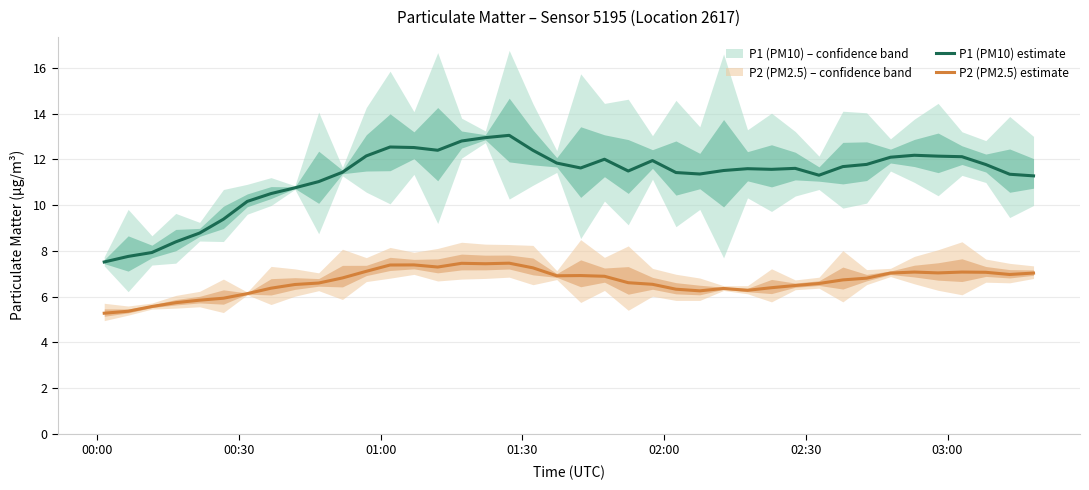

List the series in order of their peak value, lowest first.

P2 (PM2.5) estimate, P1 (PM10) estimate